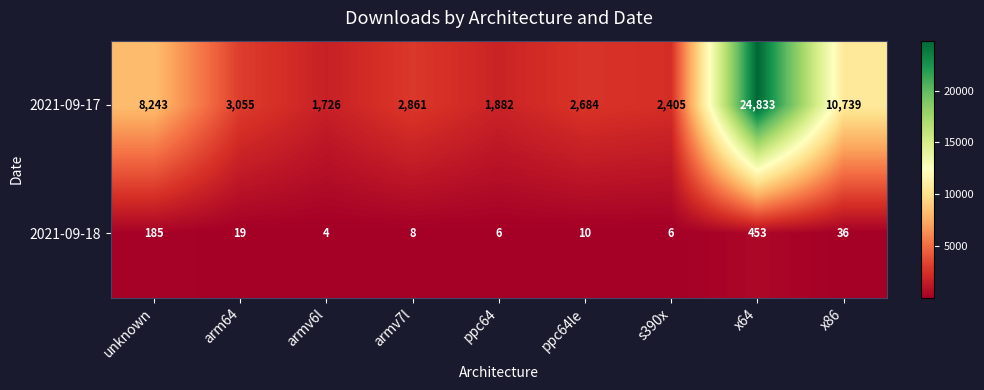

What is the sum of all 2021-09-18 values?

727